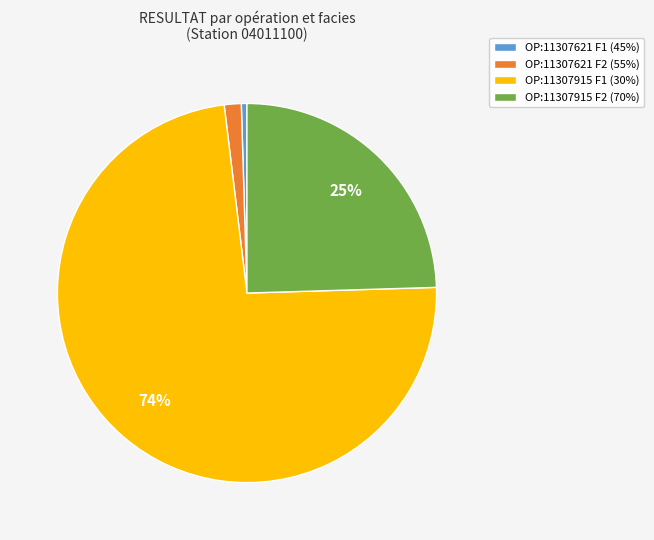

Count the number of slices in the pie.

4